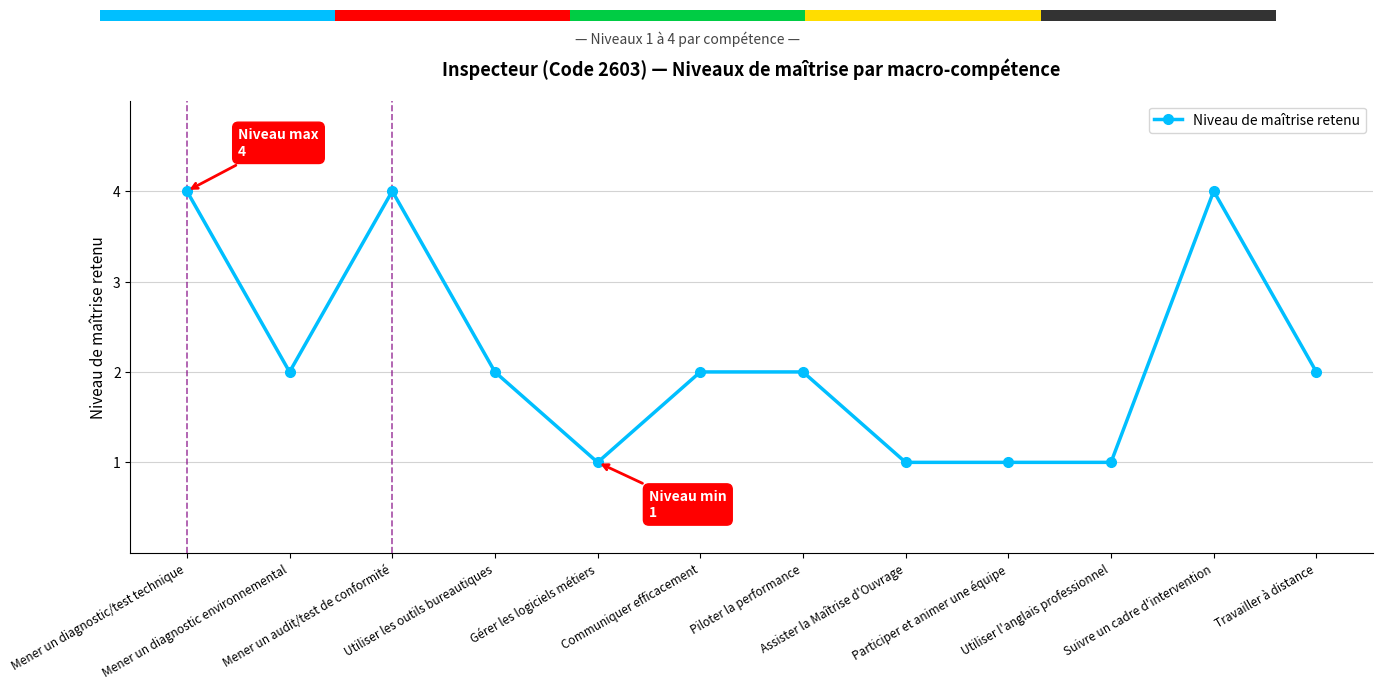

What is the label of the 1st bar from the left?

Mener un diagnostic/test technique